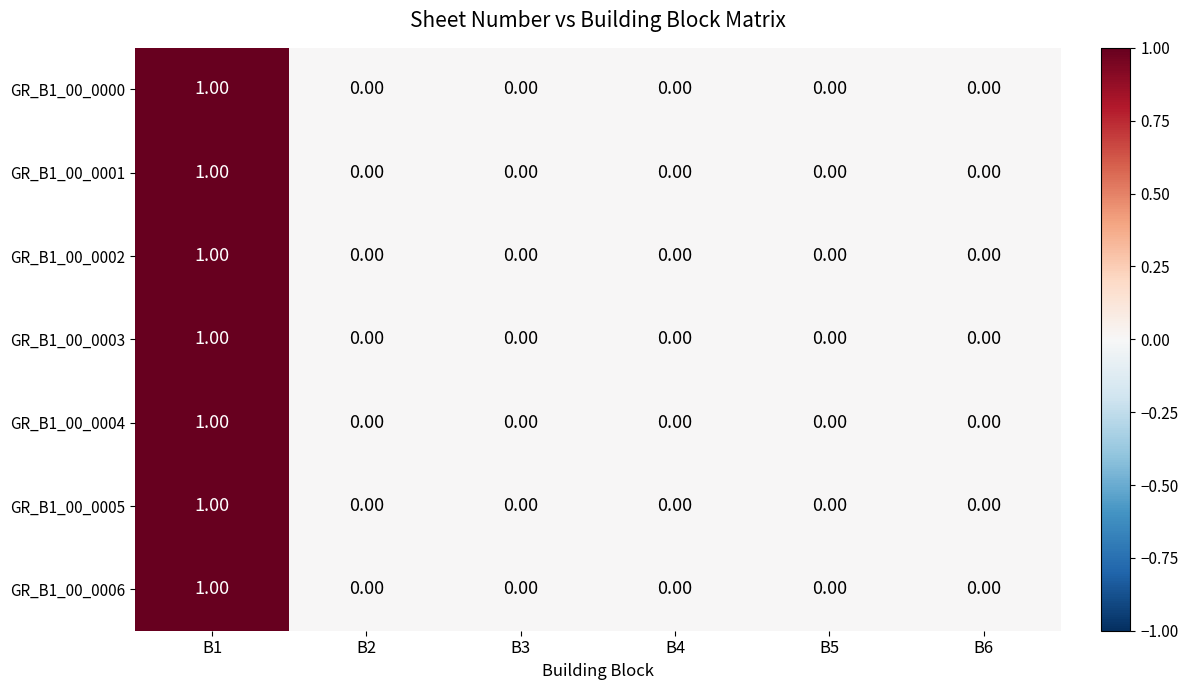

At which category is the sum across all series the highest?

B1